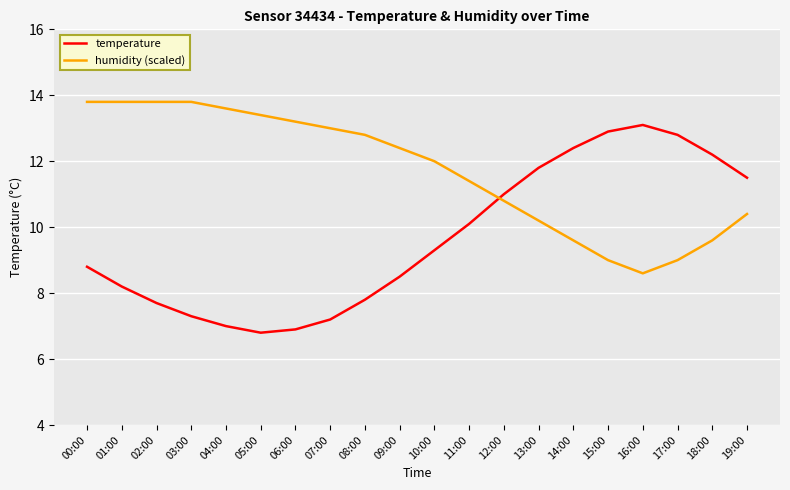

List the series in order of their overall mean, highest first.

humidity (scaled), temperature